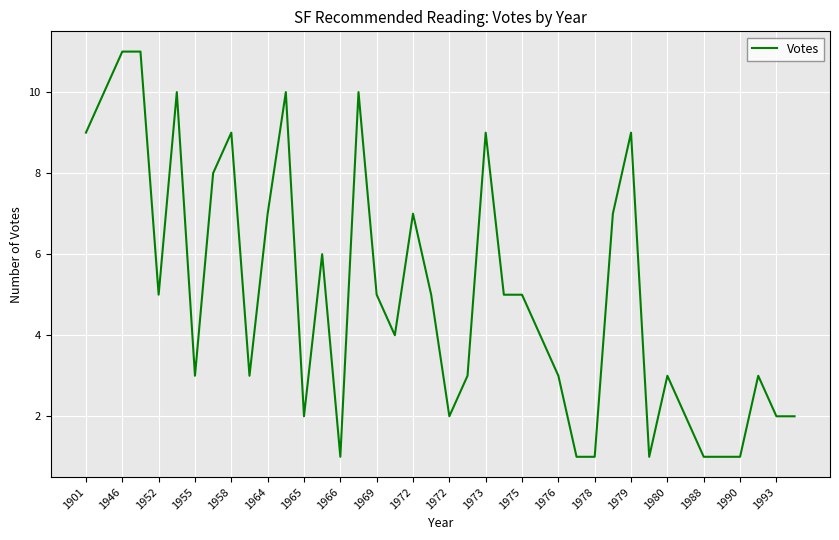

What is the difference between the maximum and minimum values?

10